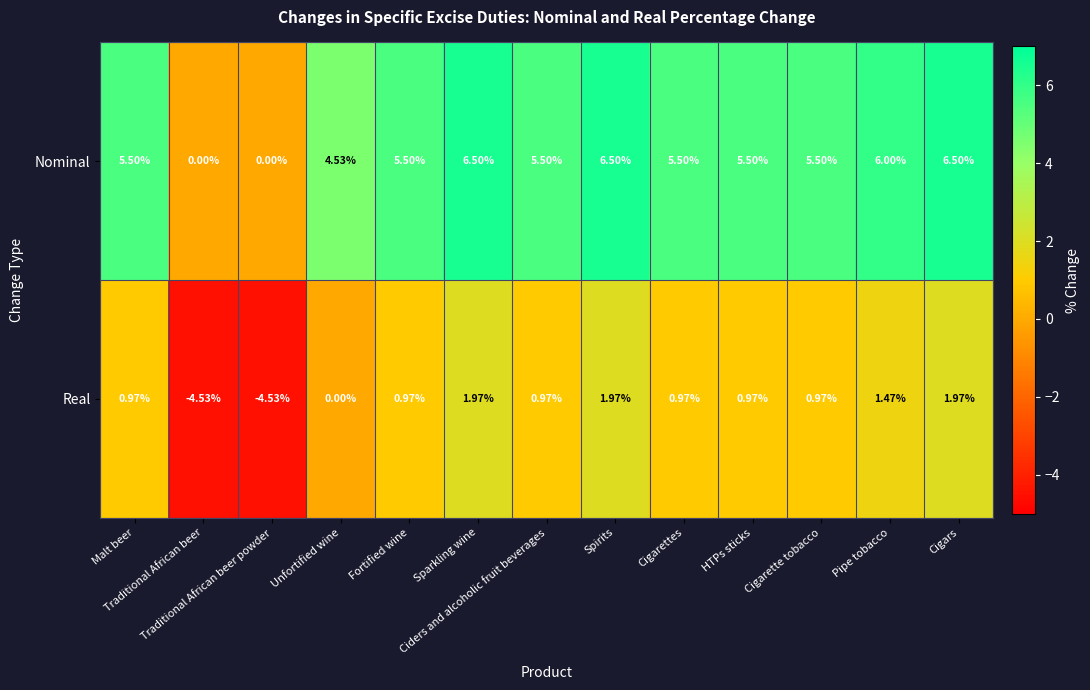

List the series in order of their peak value, lowest first.

Real, Nominal